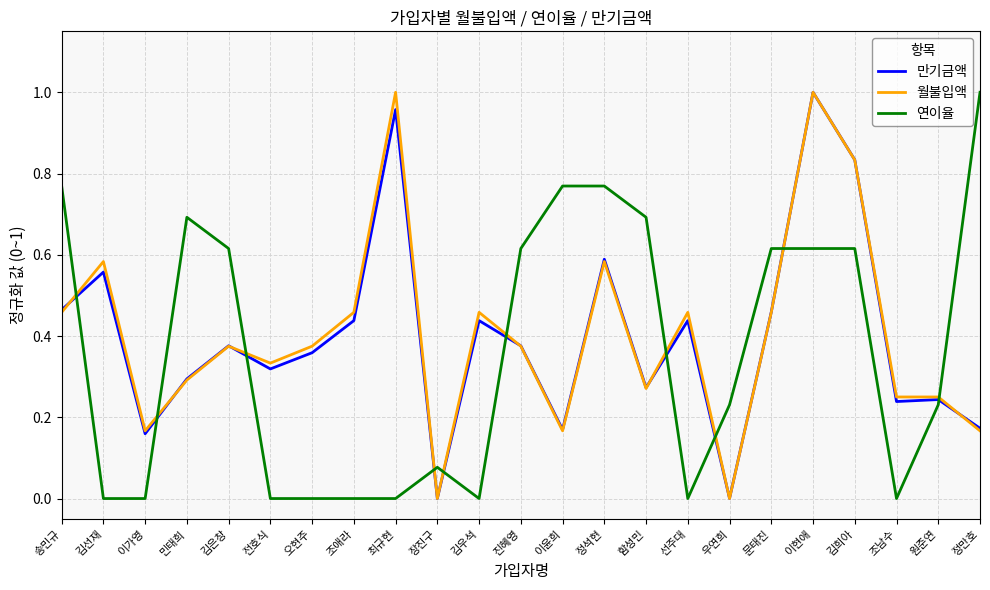

Which series changed the most between 김선재 and 김은창?

연이율